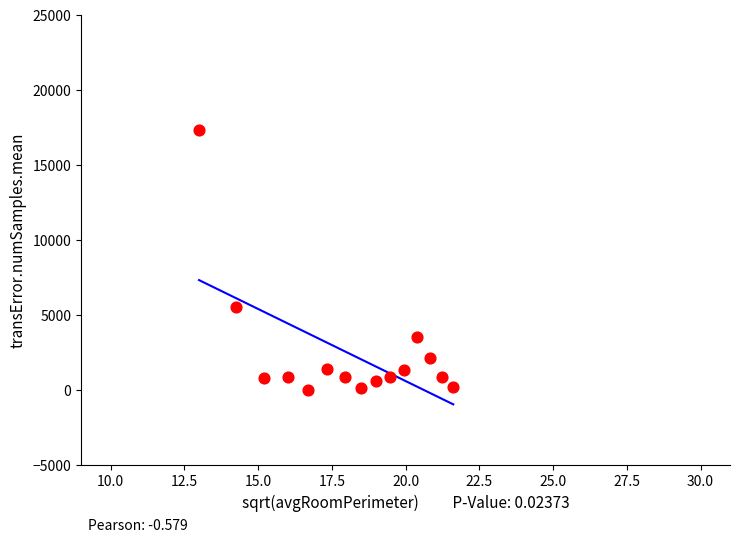

What is the range of X values (max minus min)?

8.6